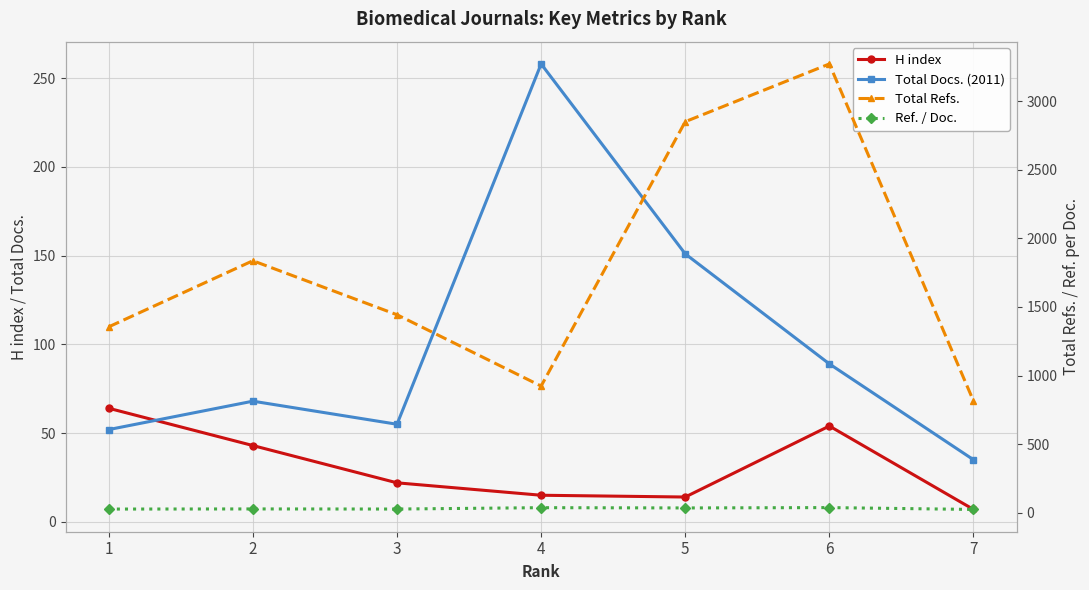

Reading left to right, extract all data points from this chart.

H index: 1=64.0	2=43.0	3=22.0	4=15.0	5=14.0	6=54.0	7=7.0
Total Docs. (2011): 1=52.0	2=68.0	3=55.0	4=258.0	5=151.0	6=89.0	7=35.0
Total Refs.: 1=1355.0	2=1837.0	3=1443.0	4=923.0	5=2851.0	6=3272.0	7=814.0
Ref. / Doc.: 1=26.1	2=27.0	3=26.2	4=36.2	5=34.2	6=36.8	7=23.3